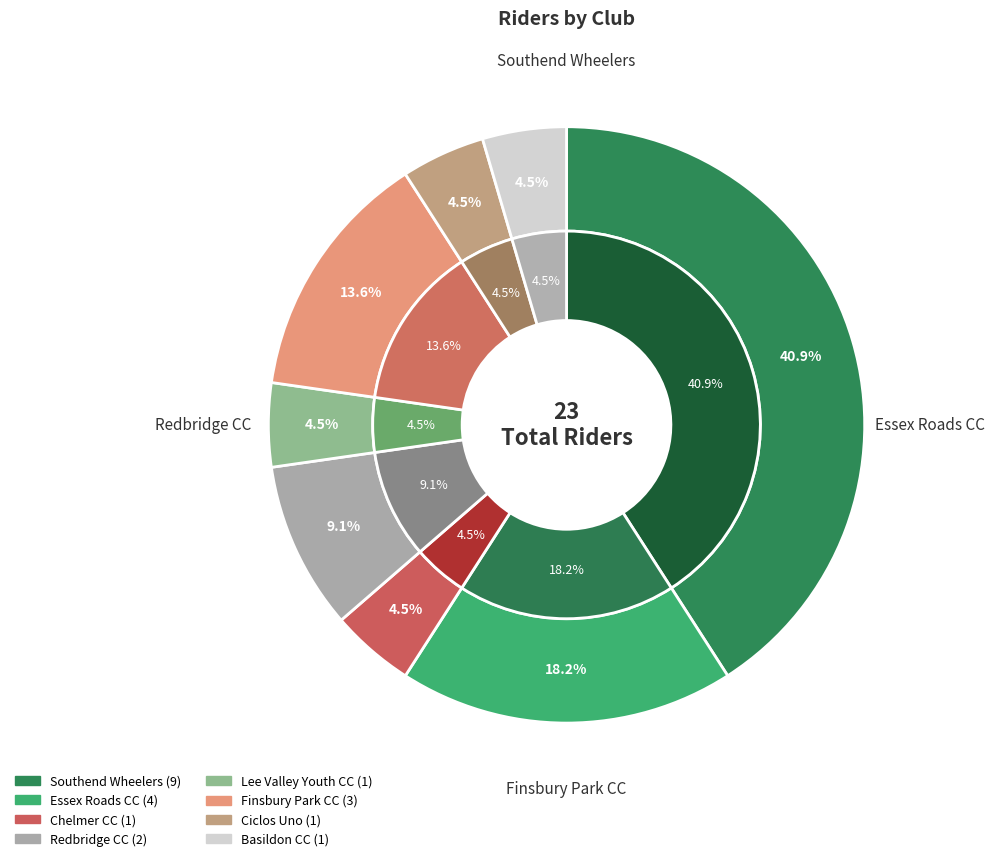

Which category has the smallest portion of the pie?

Chelmer CC